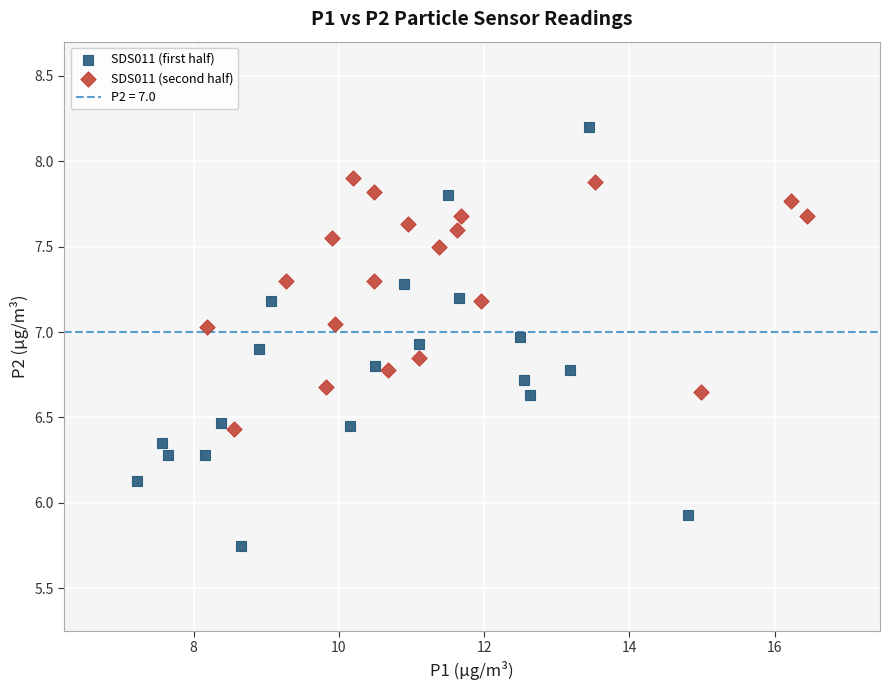

Which series contains the lowest Y value?

SDS011 (first half)